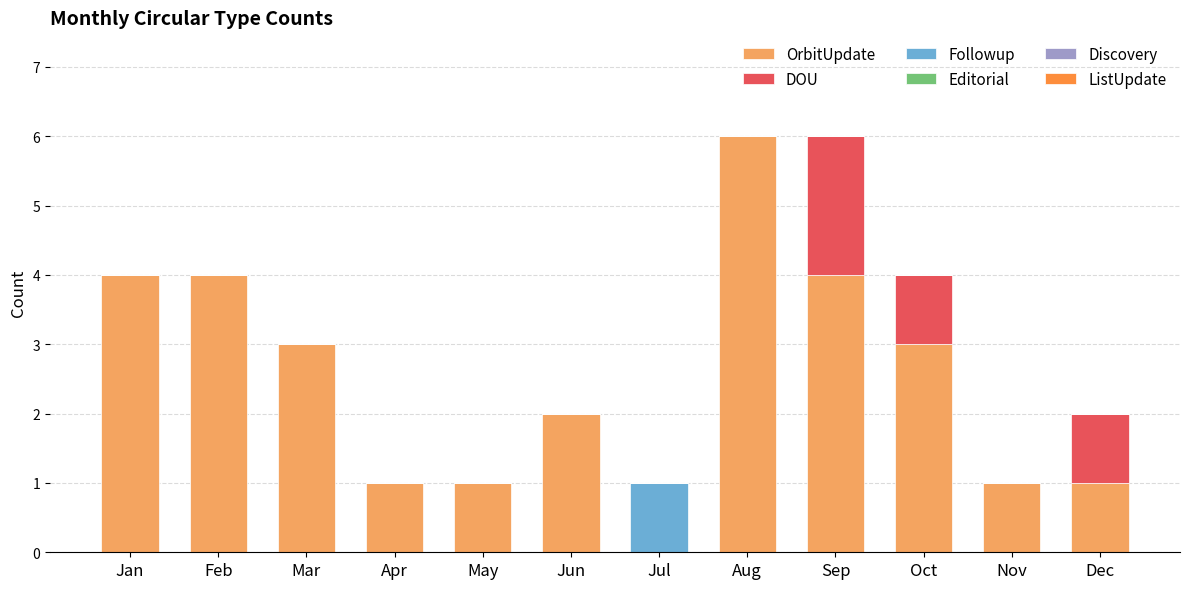

What is the sum of all OrbitUpdate values?

30